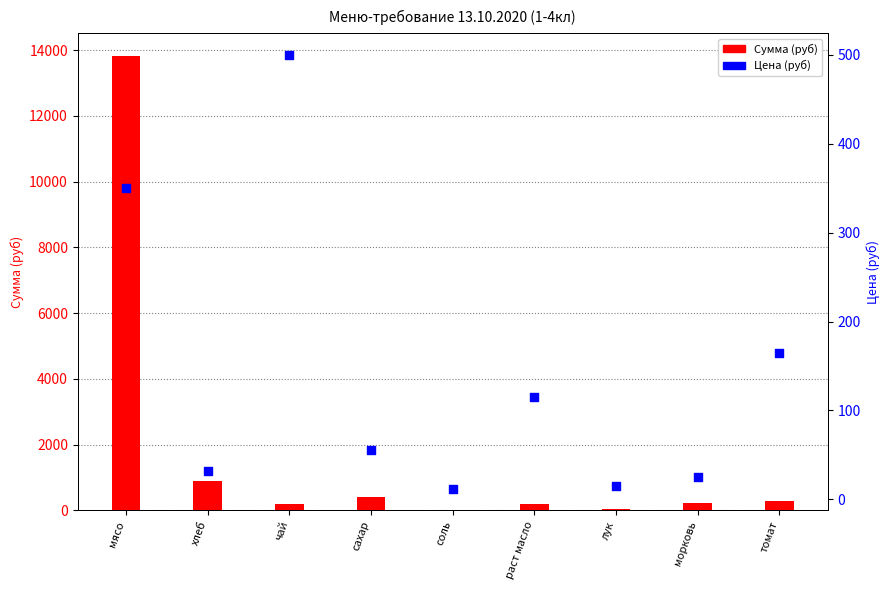

At how many categories does at least one series exceed 7169?

1